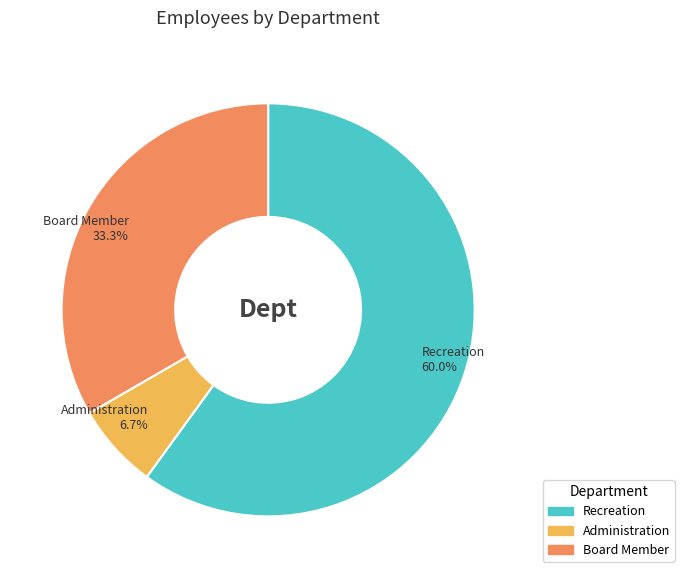

Which slice represents more than half of the pie?

Recreation